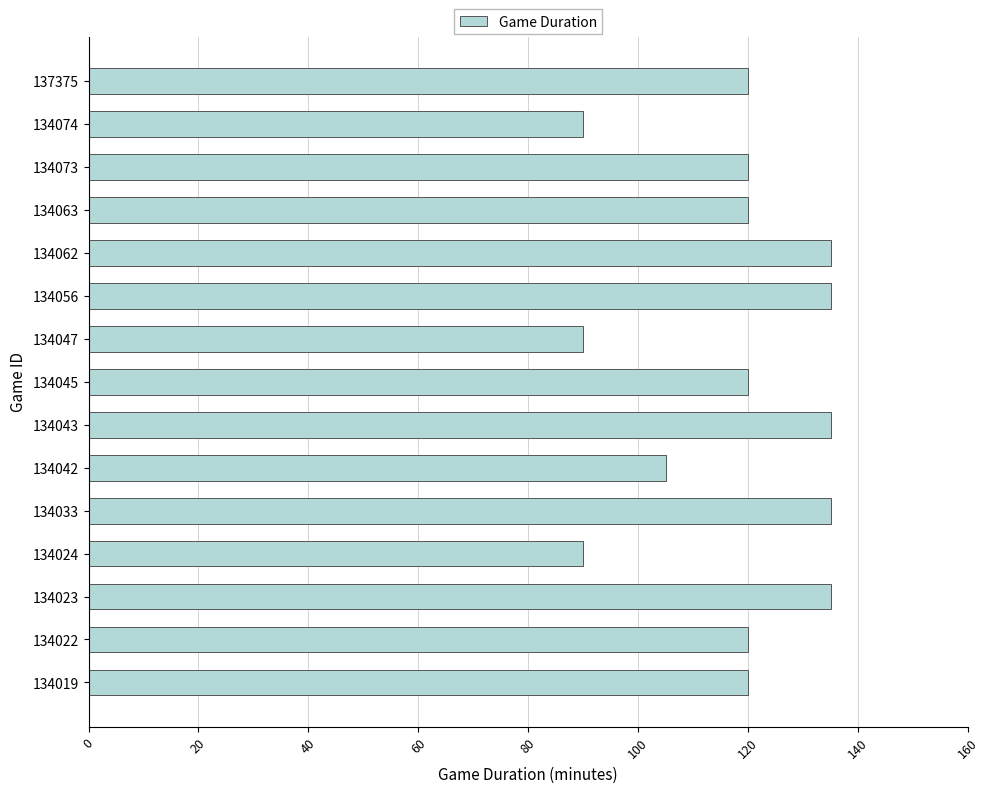

The value at 134019 is 215. True or false?

False